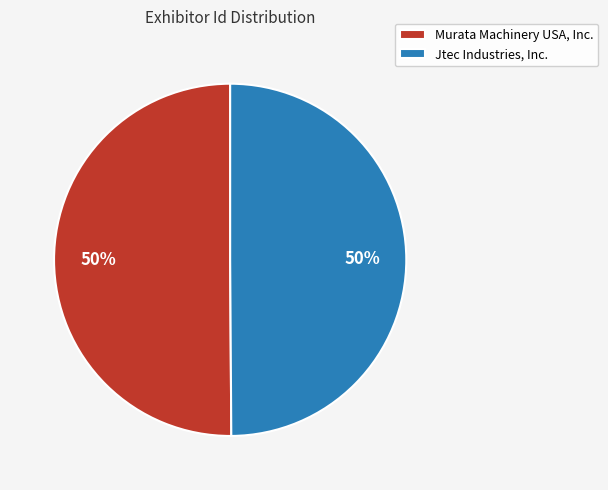

To the nearest percent, what is the average slice percentage?

50%